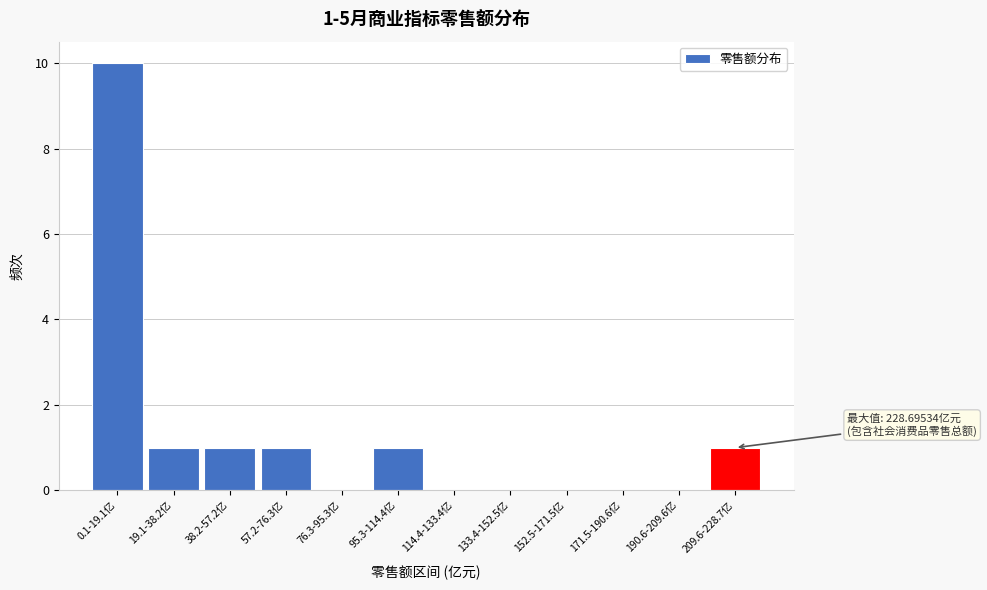

Reading right to left, extract all data points from this chart.

209.6-228.7亿=1	190.6-209.6亿=0	171.5-190.6亿=0	152.5-171.5亿=0	133.4-152.5亿=0	114.4-133.4亿=0	95.3-114.4亿=1	76.3-95.3亿=0	57.2-76.3亿=1	38.2-57.2亿=1	19.1-38.2亿=1	0.1-19.1亿=10